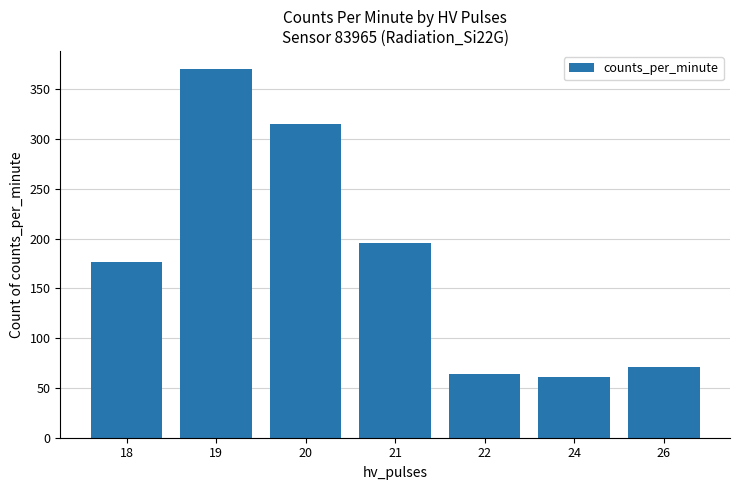

What is the value of the 7th bar from the left?

71